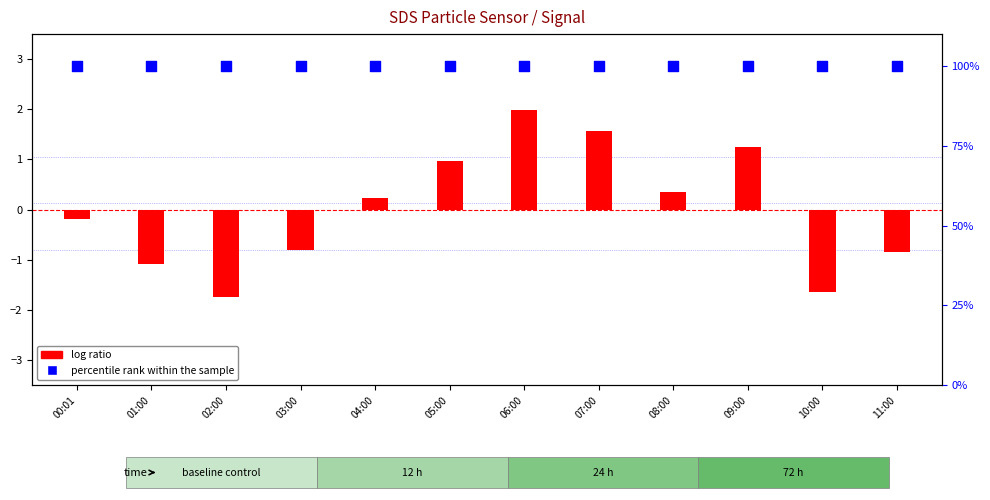

Which series has the widest spread of Y values?

log ratio